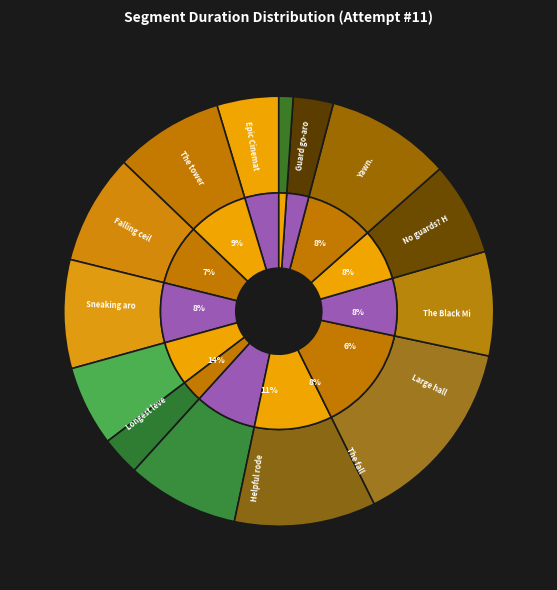

Does 10 - Sneaking around represent more than half of the total?

No